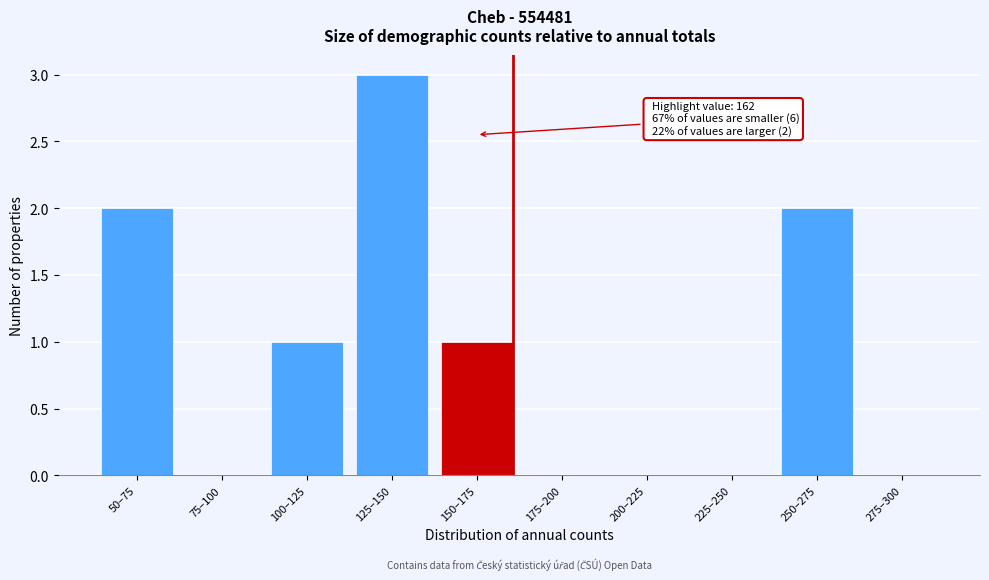

Reading left to right, list all the values displayed in this chart.

50–75=2	75–100=0	100–125=1	125–150=3	150–175=1	175–200=0	200–225=0	225–250=0	250–275=2	275–300=0